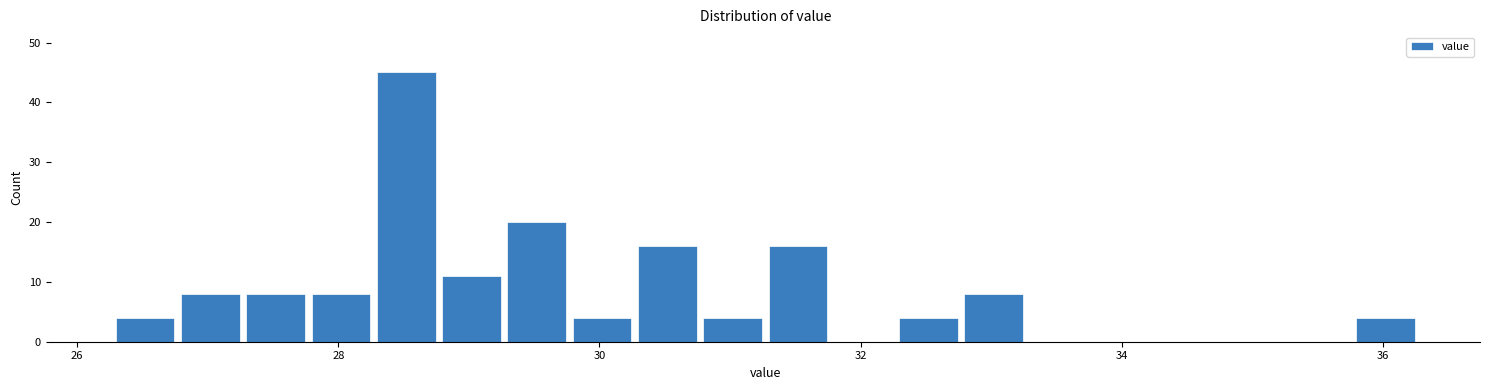

Around what value on the x-axis is the tallest bar? Give the approximate position of its centre, as read against the axis.

28.6